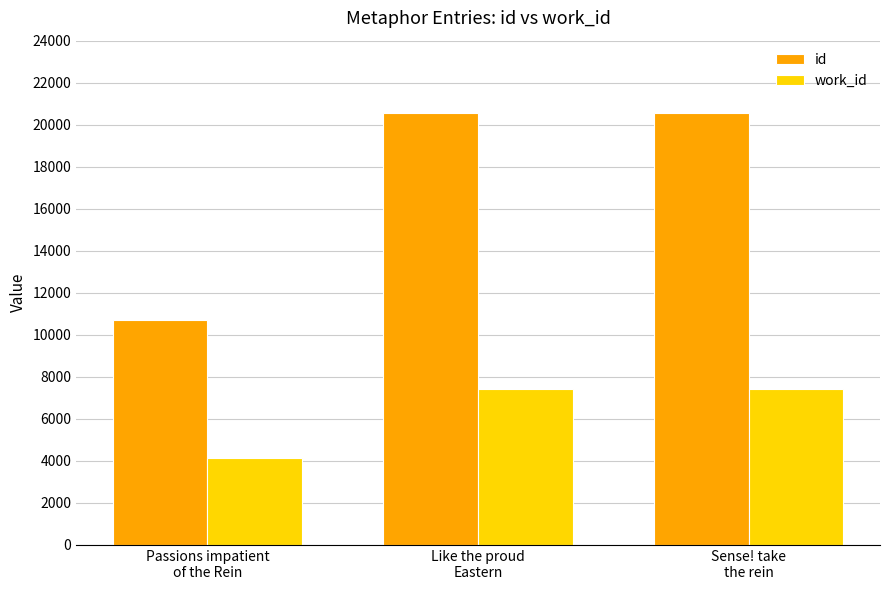

List the series in order of their overall mean, lowest first.

work_id, id